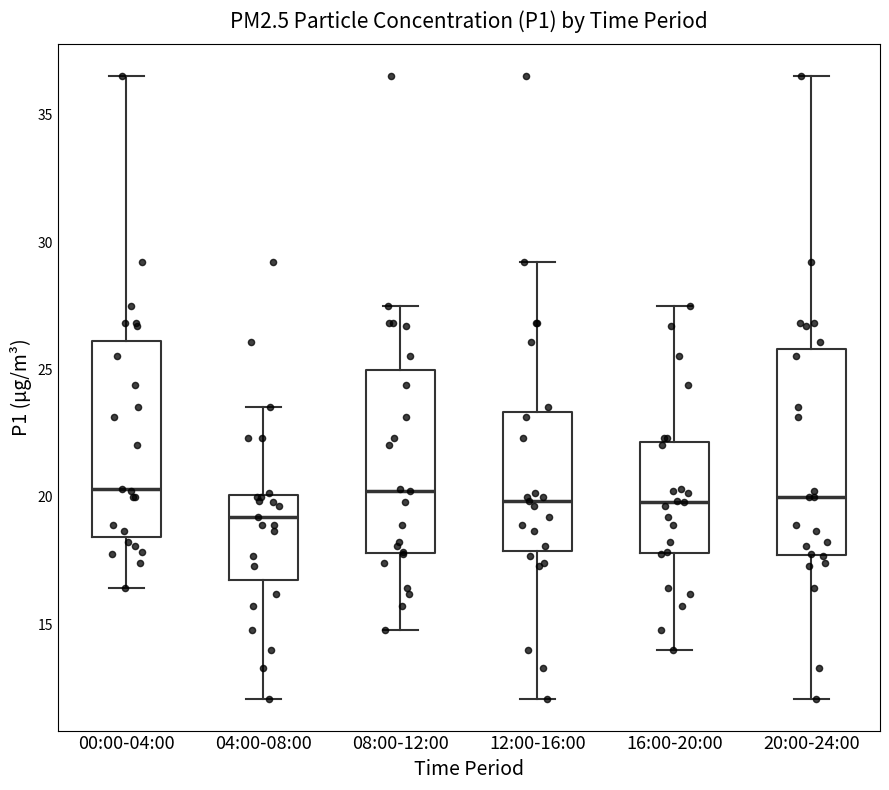

Reading left to right, read every box against the y-axis: the position of its median line, the range the box covers, and the ends of its whiskers. The values are not printed on the chart, so give them approximately, as read against the axis.

00:00-04:00: median 20.5, box 18.5 to 26.0, whiskers 16.5 to 36.5
04:00-08:00: median 19.0, box 17.0 to 20.0, whiskers 12.0 to 23.5
08:00-12:00: median 20.5, box 18.0 to 25.0, whiskers 15.0 to 27.5
12:00-16:00: median 20.0, box 18.0 to 23.5, whiskers 12.0 to 29.0
16:00-20:00: median 20.0, box 18.0 to 22.0, whiskers 14.0 to 27.5
20:00-24:00: median 20.0, box 17.5 to 26.0, whiskers 12.0 to 36.5